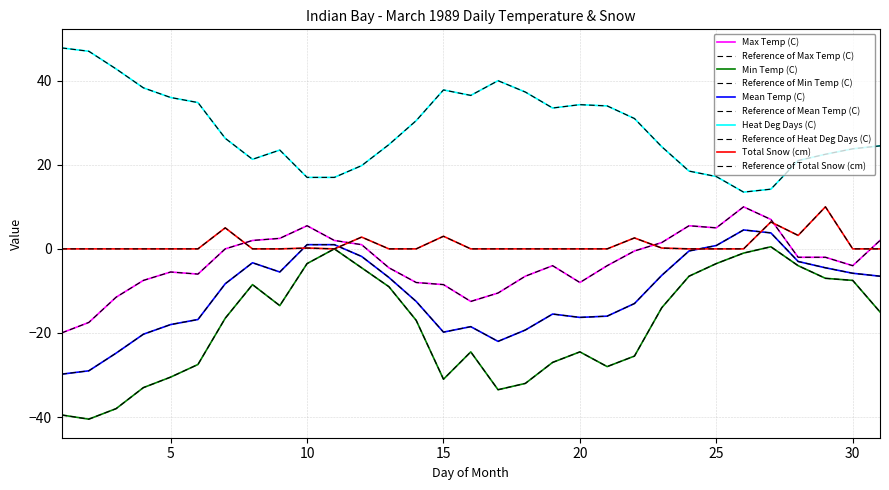

What is the minimum value shown in the chart?

-40.5